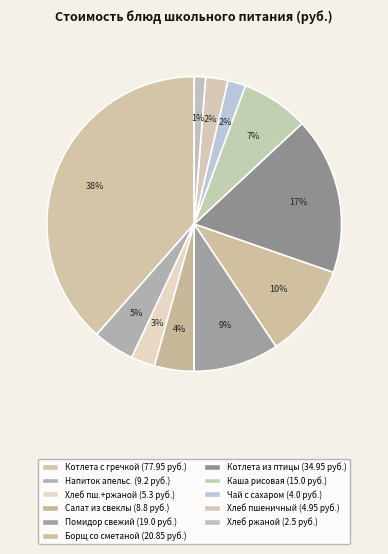

How many slices are in this pie chart?

11